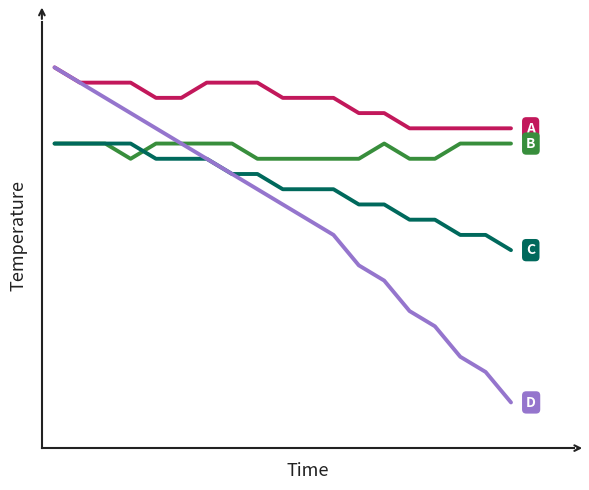

True or false: C has a value of 8.3 at 18.

False